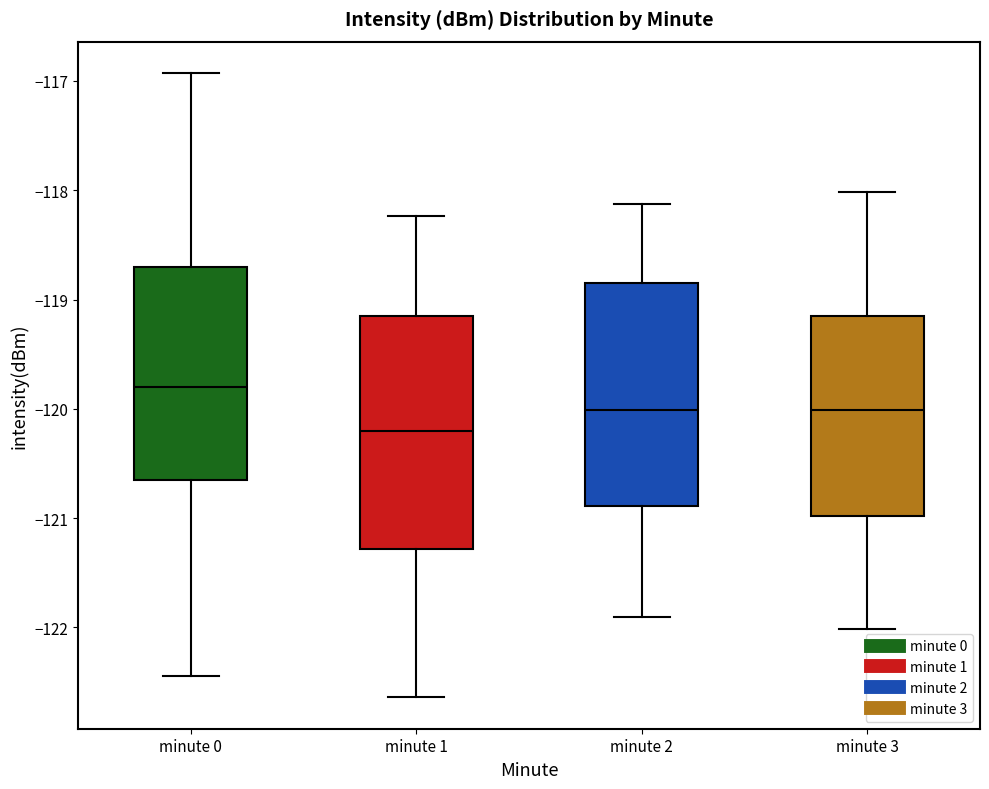

Reading left to right, read every box against the y-axis: the position of its median line, the range the box covers, and the ends of its whiskers. The values are not printed on the chart, so give them approximately, as read against the axis.

minute 0: median -119.8, box -120.6 to -118.7, whiskers -122.4 to -116.9
minute 1: median -120.2, box -121.3 to -119.2, whiskers -122.6 to -118.2
minute 2: median -120.0, box -120.9 to -118.8, whiskers -121.9 to -118.1
minute 3: median -120.0, box -121.0 to -119.2, whiskers -122.0 to -118.0